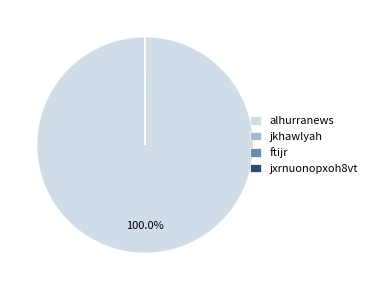

Which slice is the largest?

alhurranews